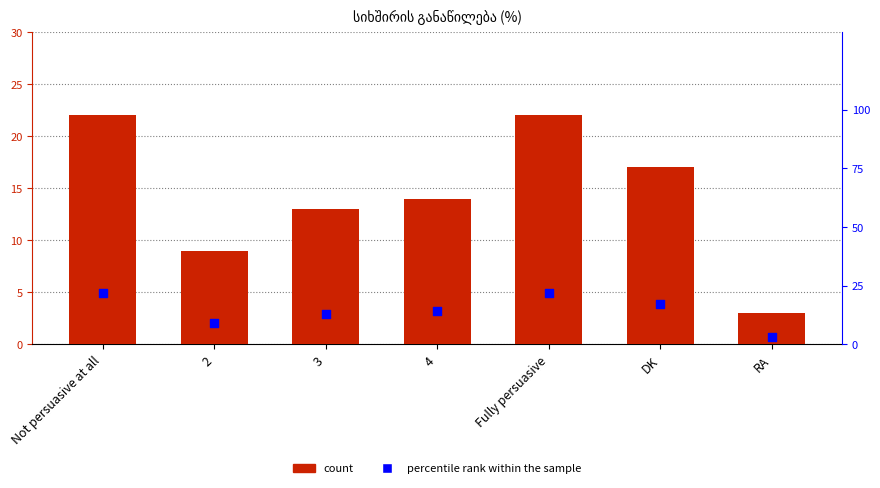

Which series has the largest total across all categories?

count